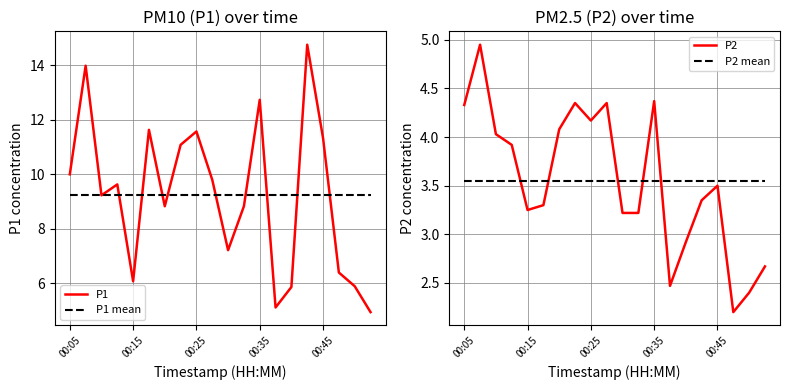

Read the P2 value at 15.

3.4